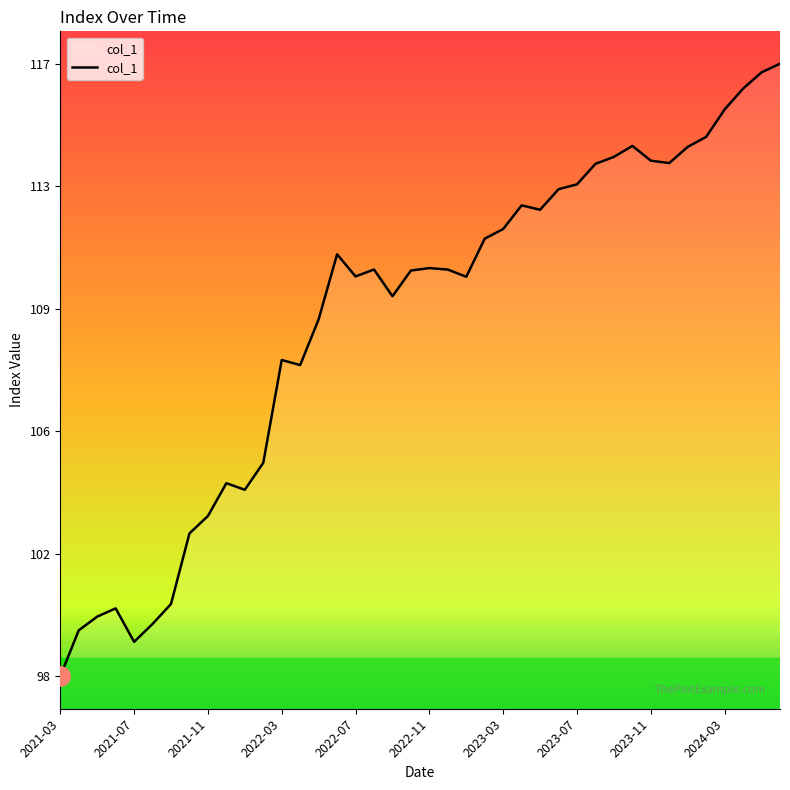

Is this an area chart (filled region under the line)?

Yes